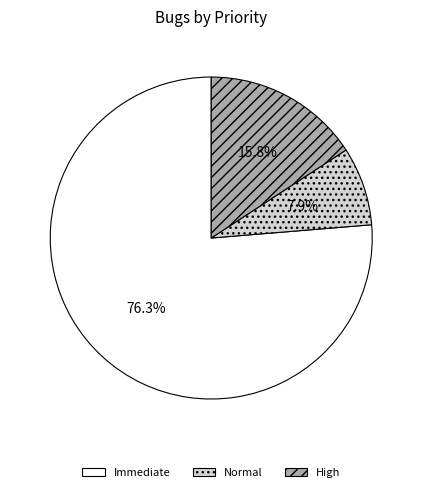

What is the total percentage of Normal and Immediate?

84.2%